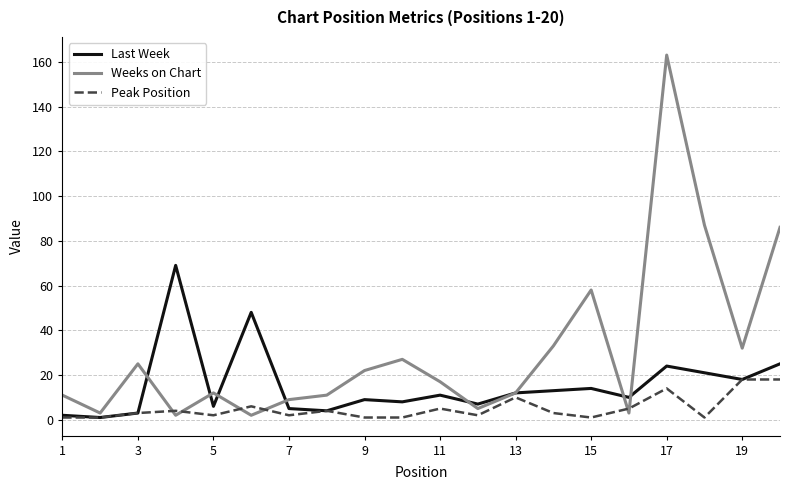

Which series has the largest total across all categories?

Weeks on Chart